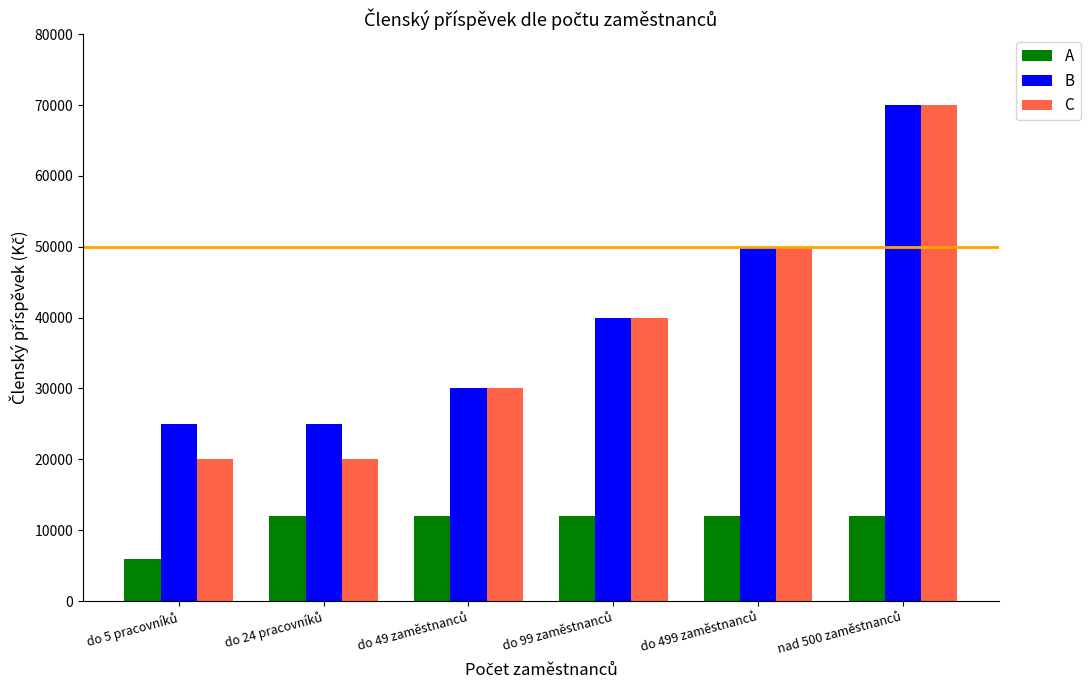

What is the maximum value for A?

12000